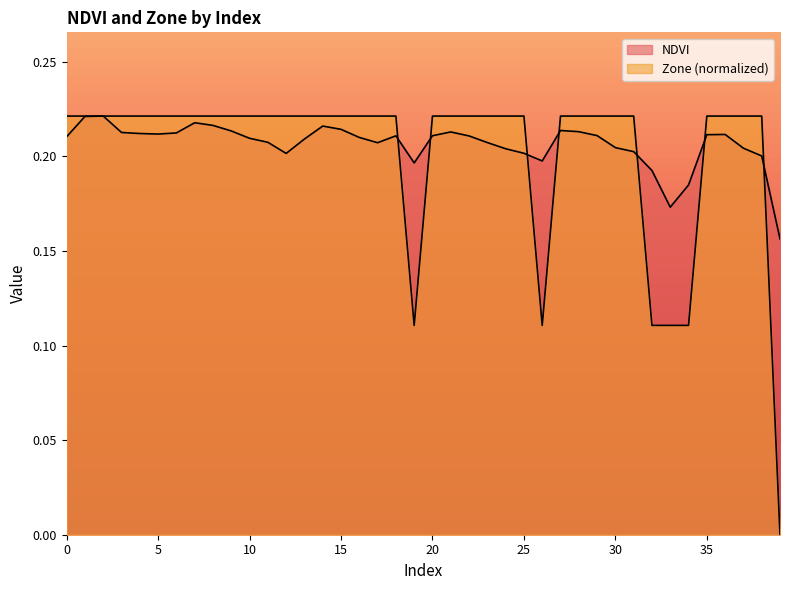

At which category does Zone reach its first local valley?

19